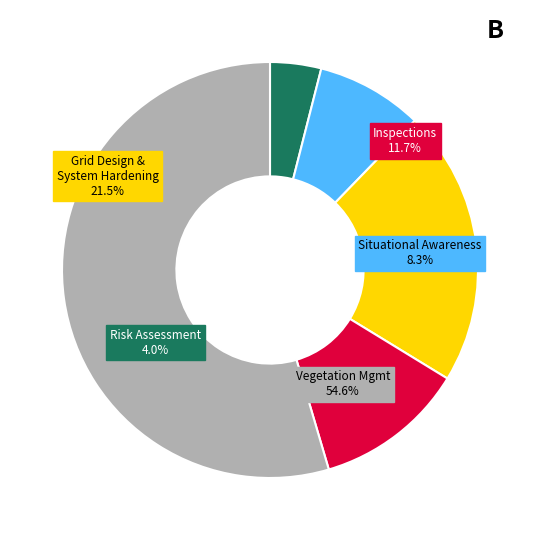

What percentage is the Grid Design & System Hardening slice, to the nearest percent?

21%